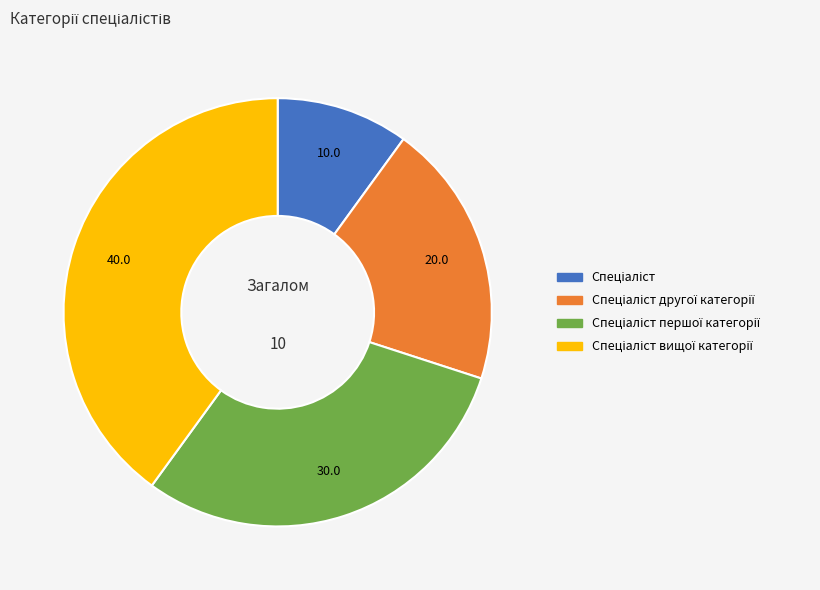

Is there any slice that represents more than half of the pie?

No